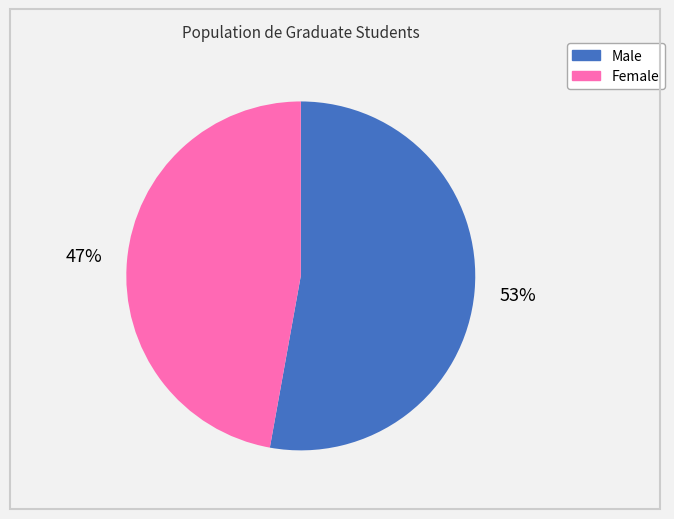

Is the sum of Male and Female greater than half?

Yes